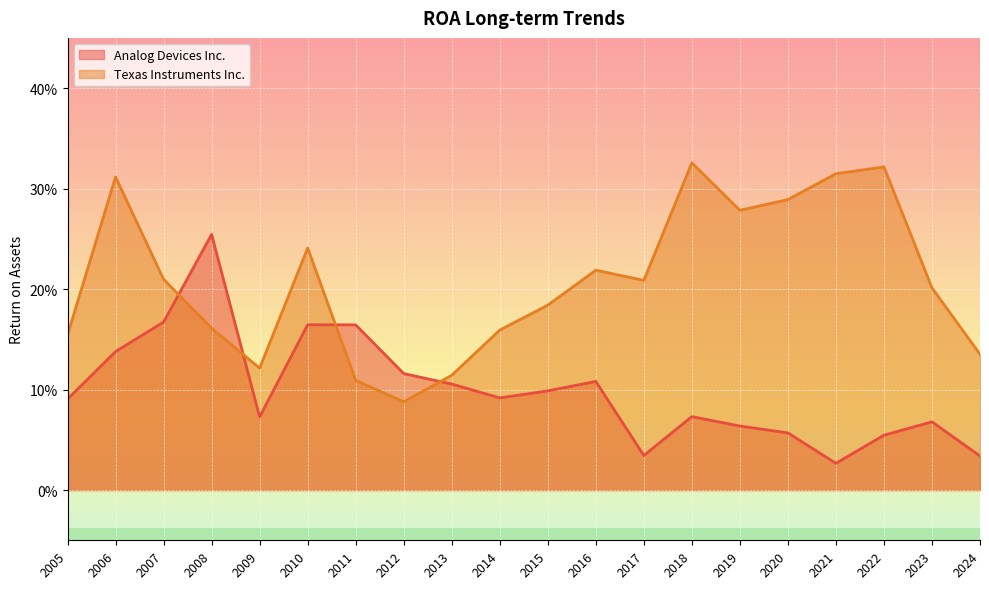

What is the sum of all Analog Devices Inc. values?

2.0